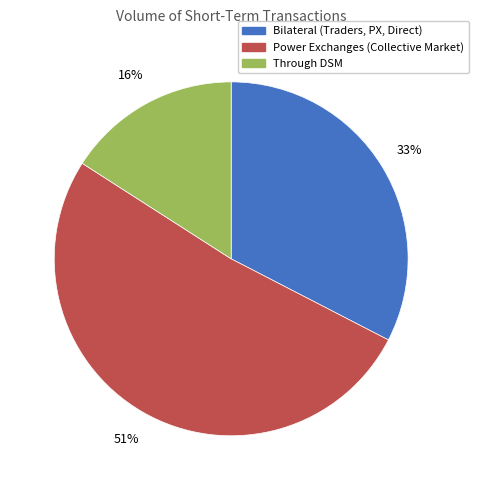

Is it true that Power Exchanges (Collective Market) is 64% of the pie?

False